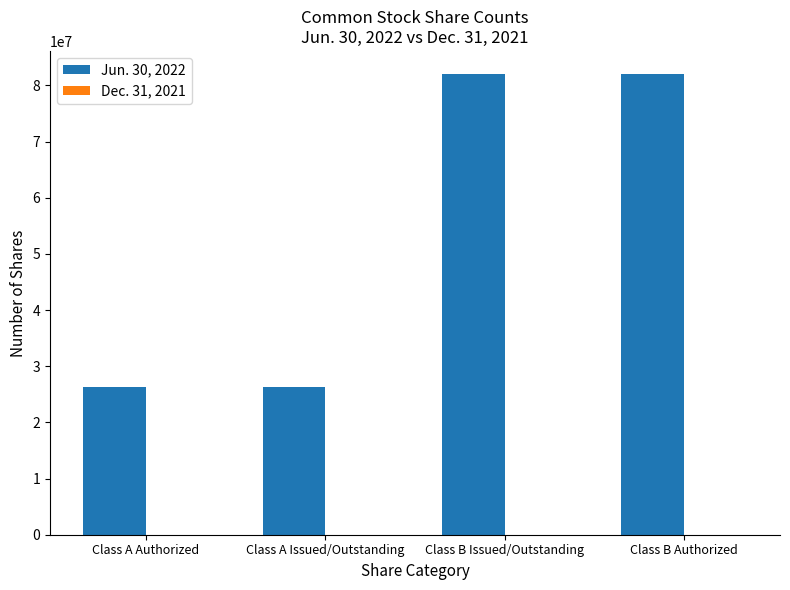

What position from the right is Class B Issued/Outstanding?

2